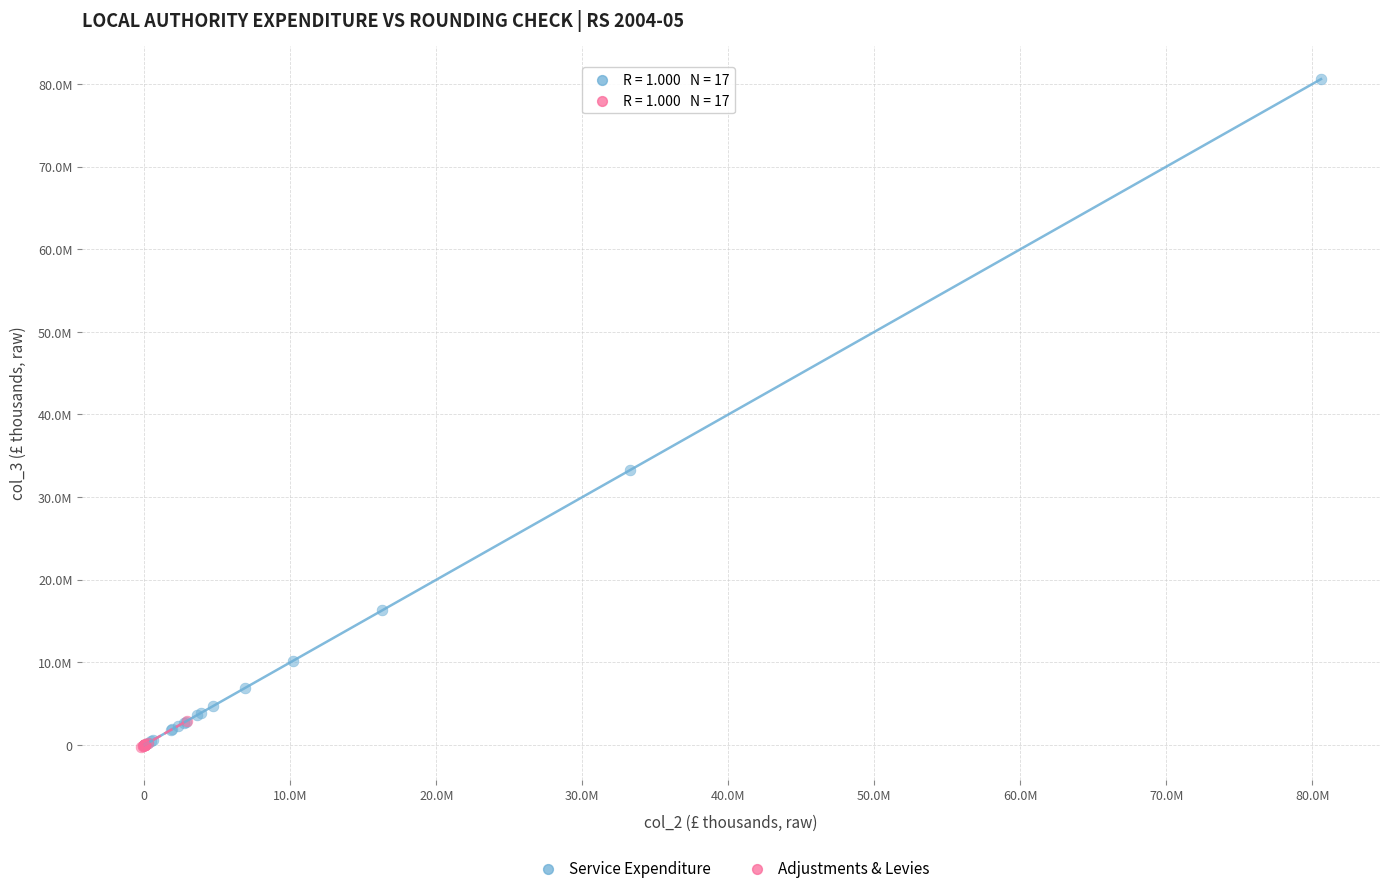

Which series reaches the maximum Y coordinate?

Service Expenditure